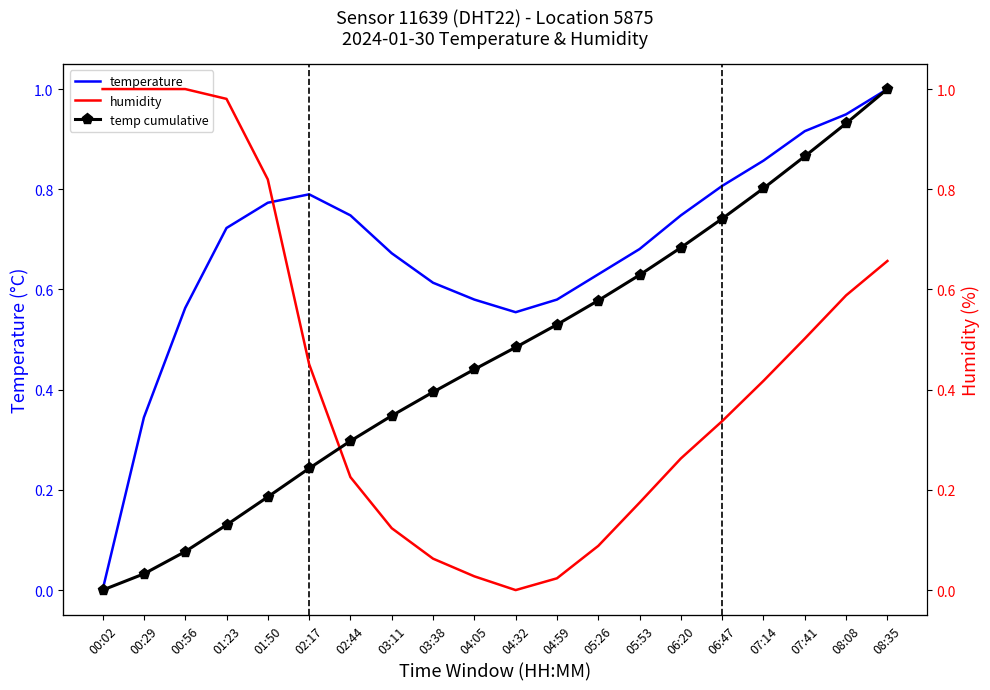

True or false: humidity has a value of 0.4 at 00:29.

False